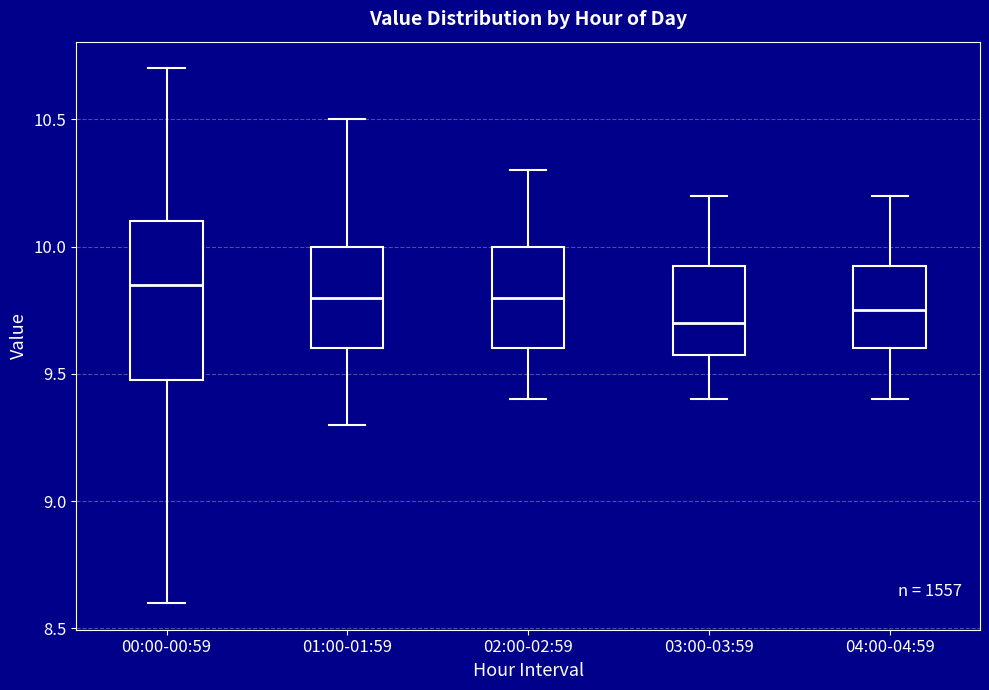

Which box has the lowest median line?

03:00-03:59